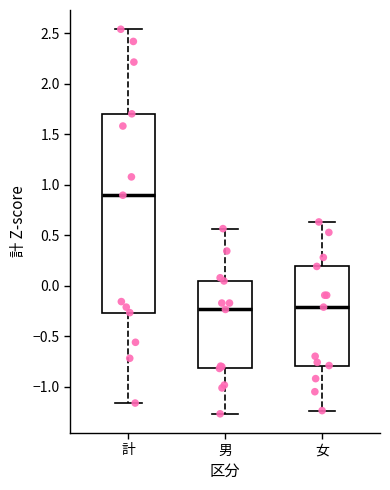

Which box is the tallest, from its lower edge to its upper edge?

計